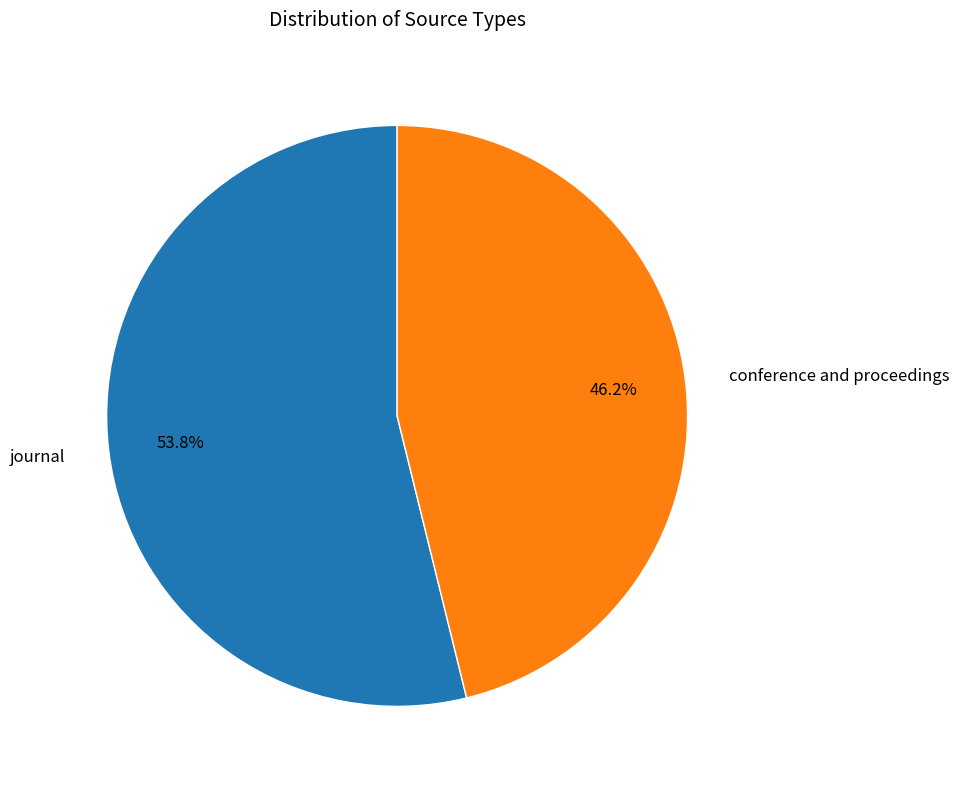

True or false: conference and proceedings accounts for 40% of the total.

False